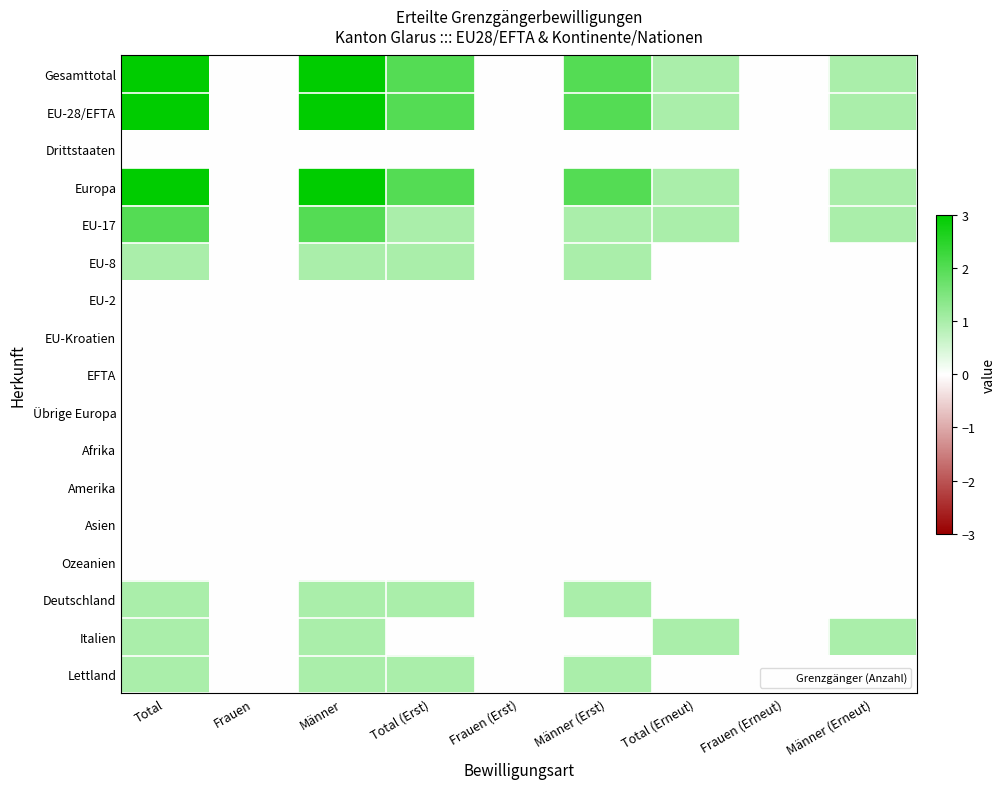

At Männer (Erneut), list the series in order from largest to smallest.

Gesamttotal, EU-28/EFTA, Europa, EU-17, Italien, Drittstaaten, EU-8, EU-2, EU-Kroatien, EFTA, Übrige Europa, Afrika, Amerika, Asien, Ozeanien, Deutschland, Lettland